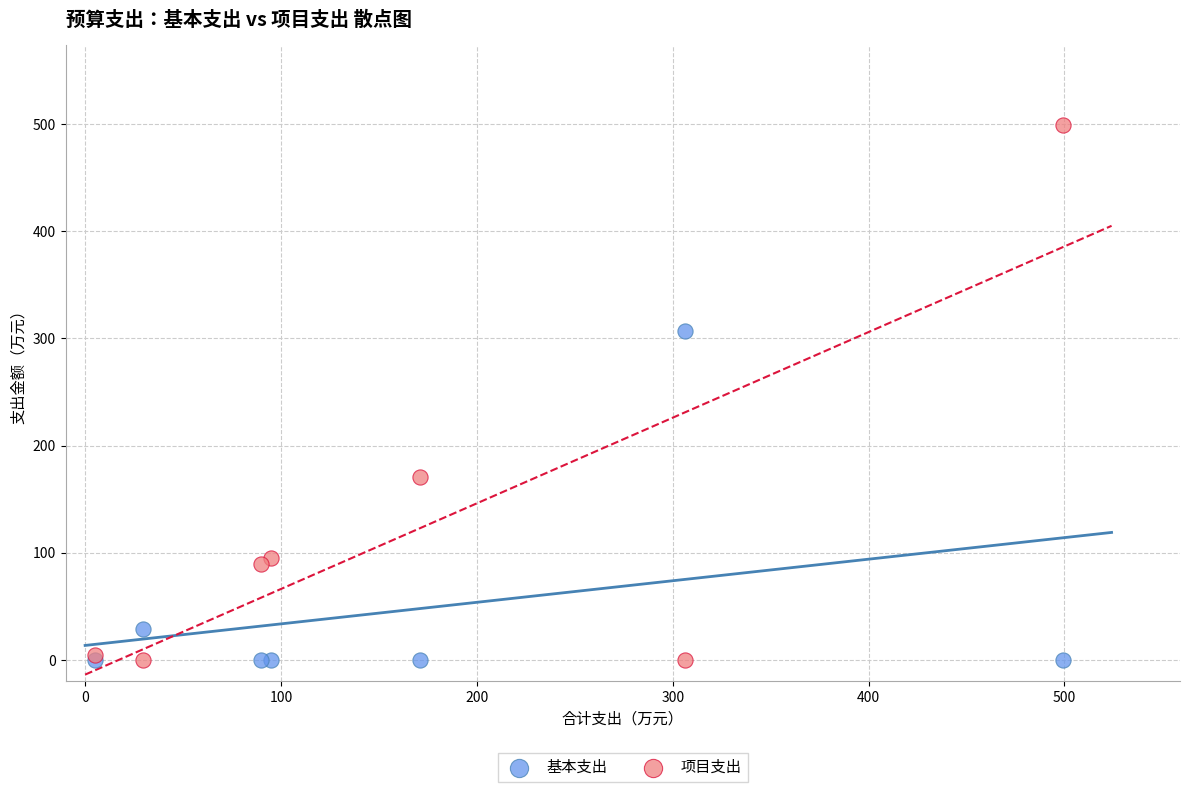

In the 项目支出 series, what Y value is closest to 249?

171.1